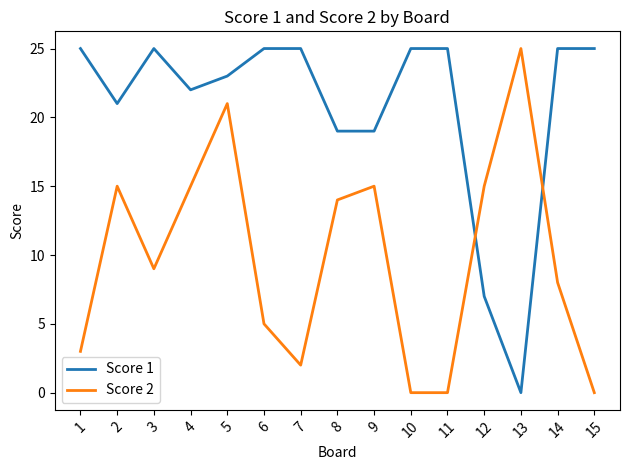

What is the difference between the second highest and second lowest values in the Score 1 series?

18